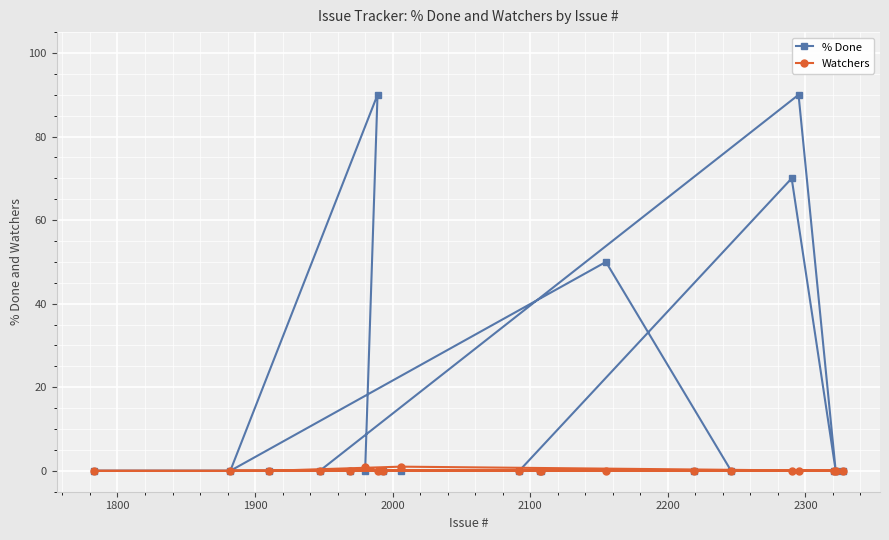

How many lines are shown in the chart?

2